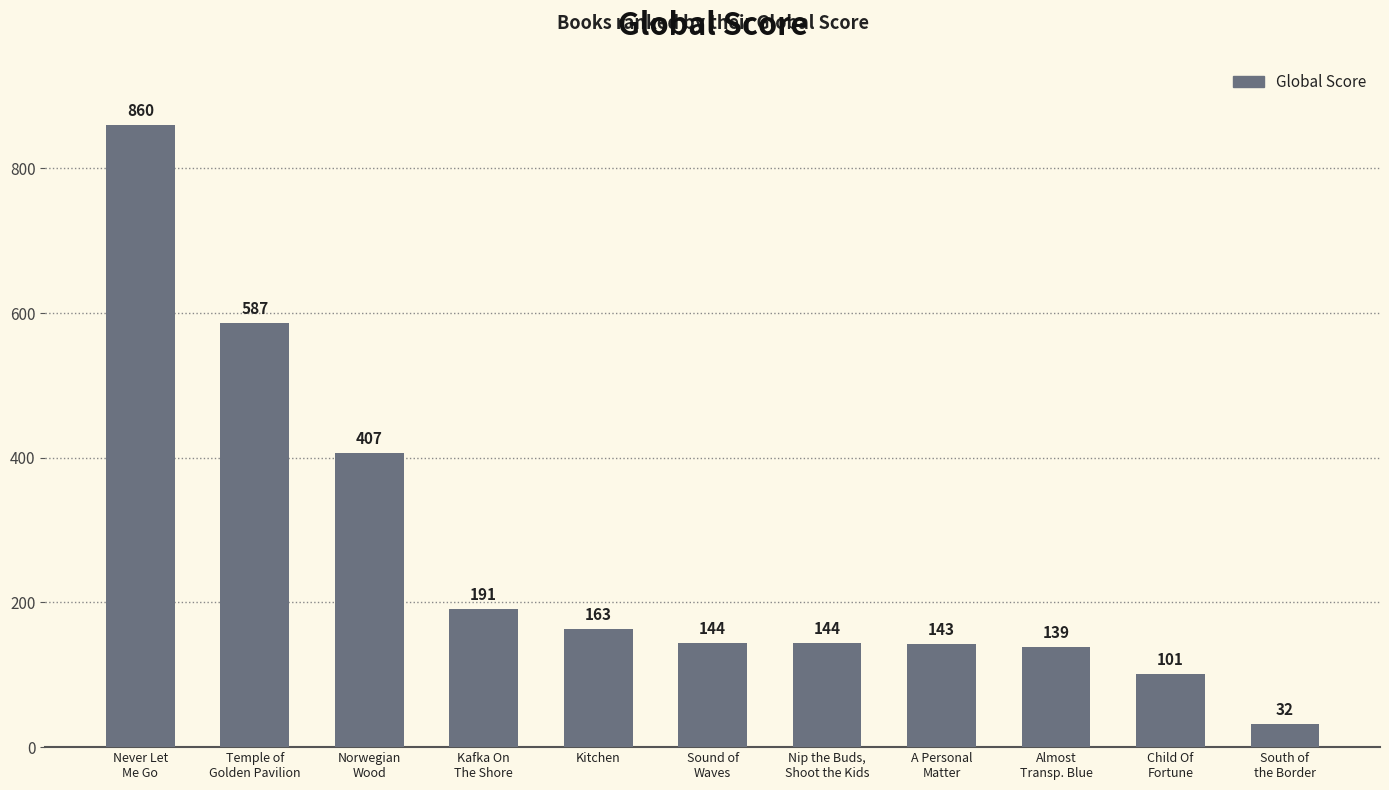

At which category does the chart reach its peak across all series?

Never Let
Me Go